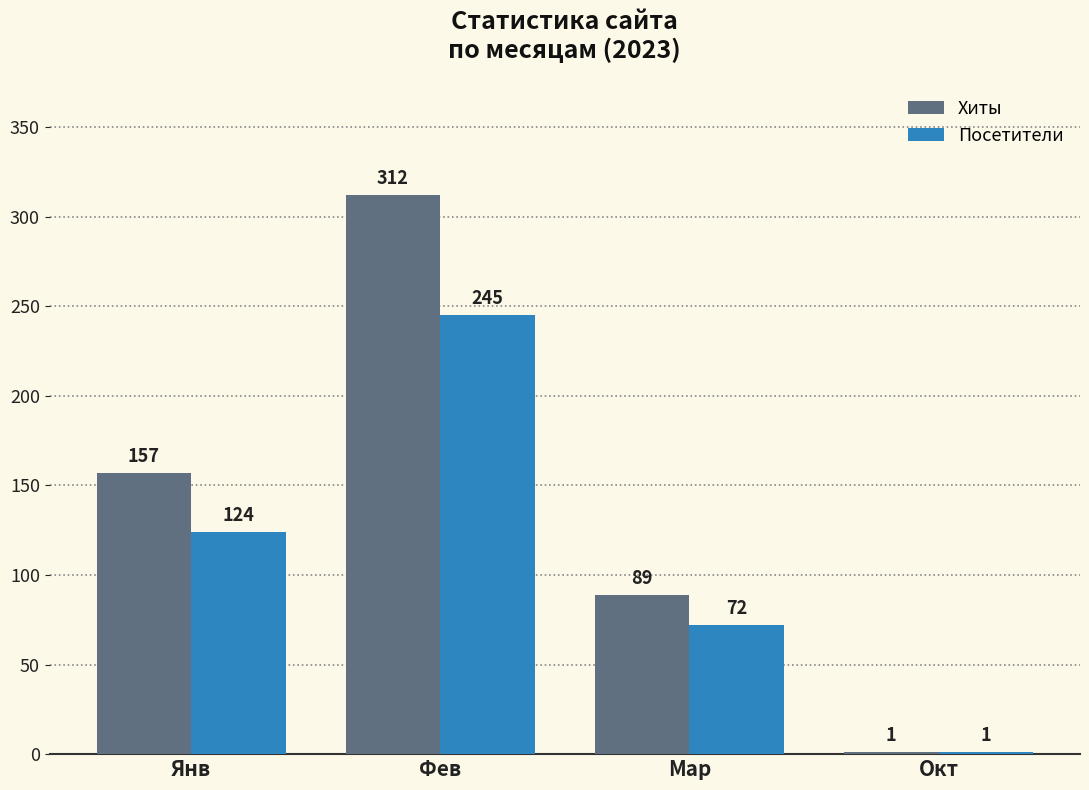

Which series has the largest total across all categories?

Хиты